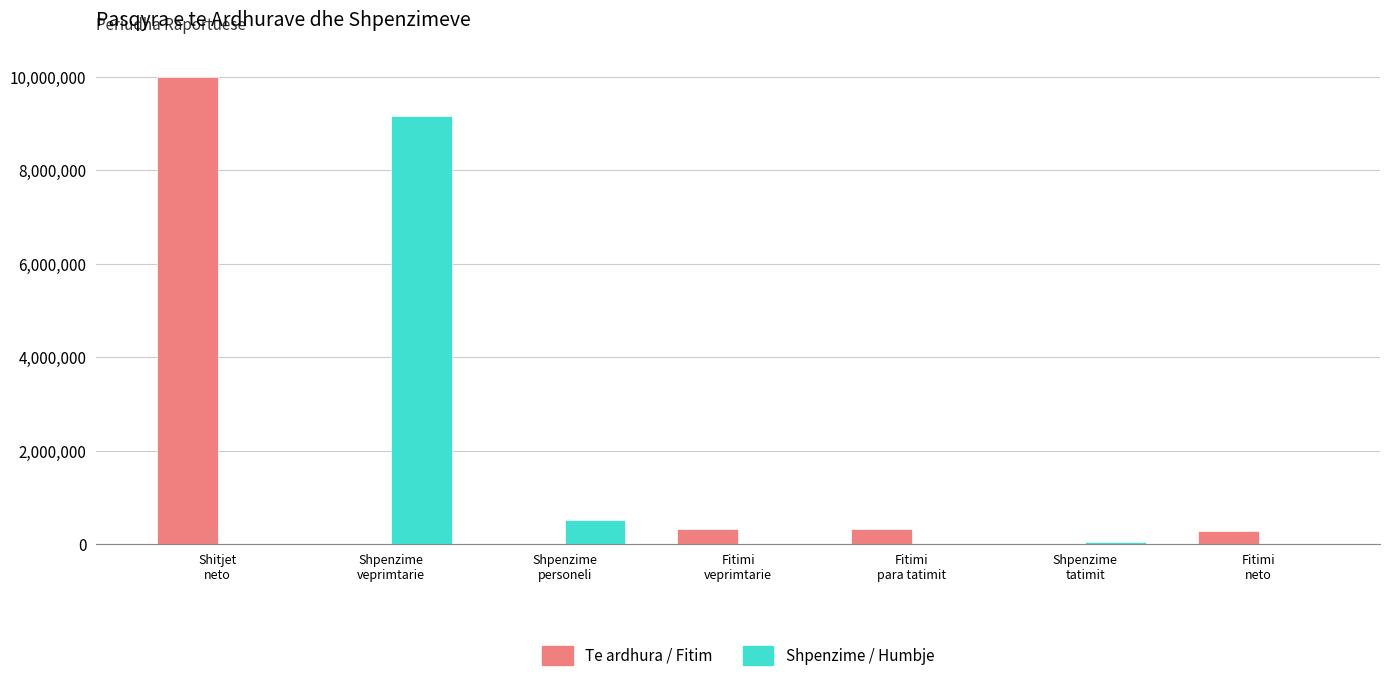

Which label corresponds to the largest value in the chart?

Shitjet
neto